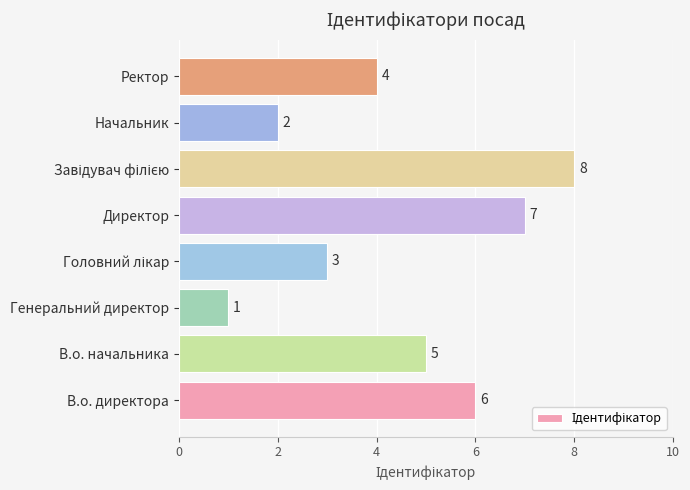

How many data points are less than 5?

4